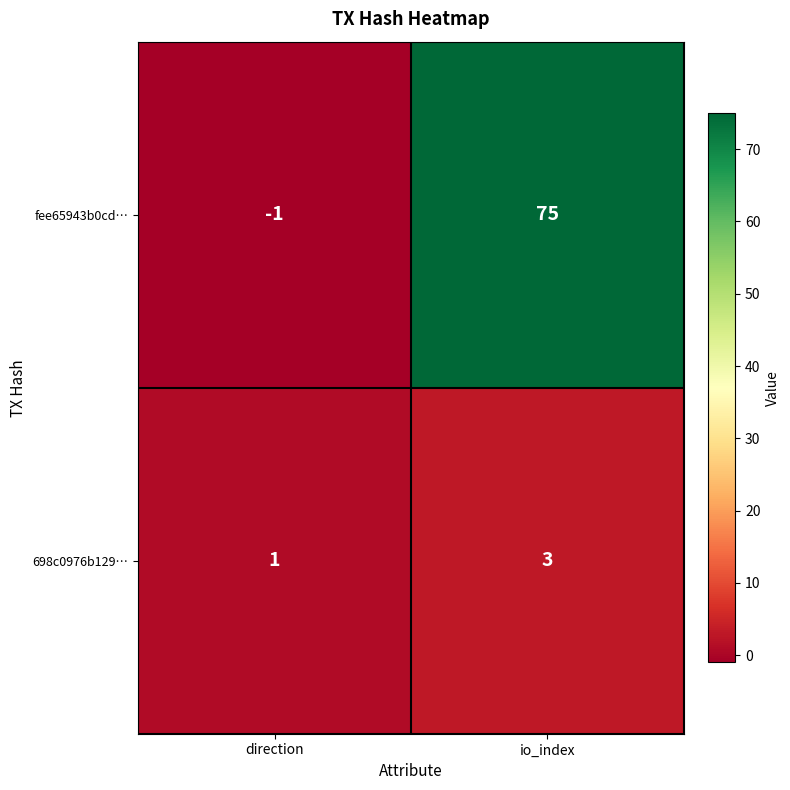

What is the spread (max minus min) of values at io_index?

72